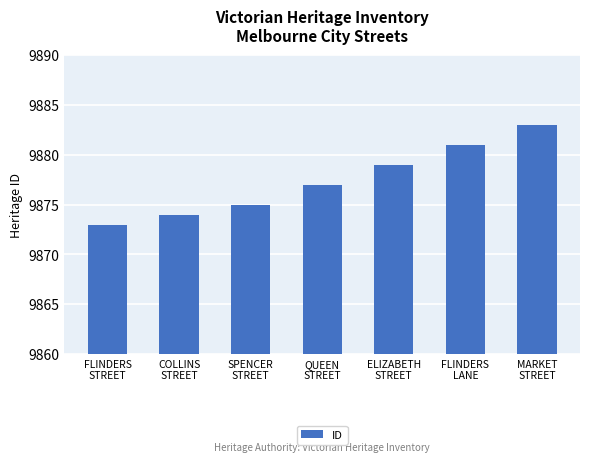

Between QUEEN
STREET and MARKET
STREET, which is larger?

MARKET
STREET